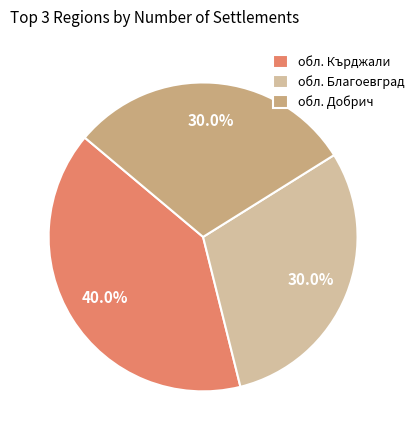

Which category has the biggest portion of the pie?

обл. Кърджали